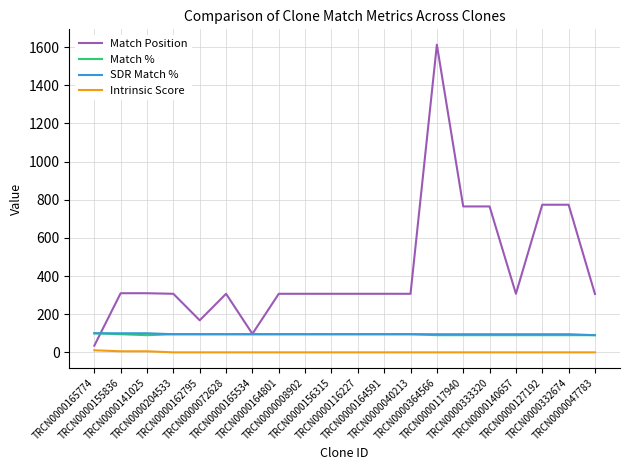

What is the approximate value of Match % at TRCN0000127192?

90.0